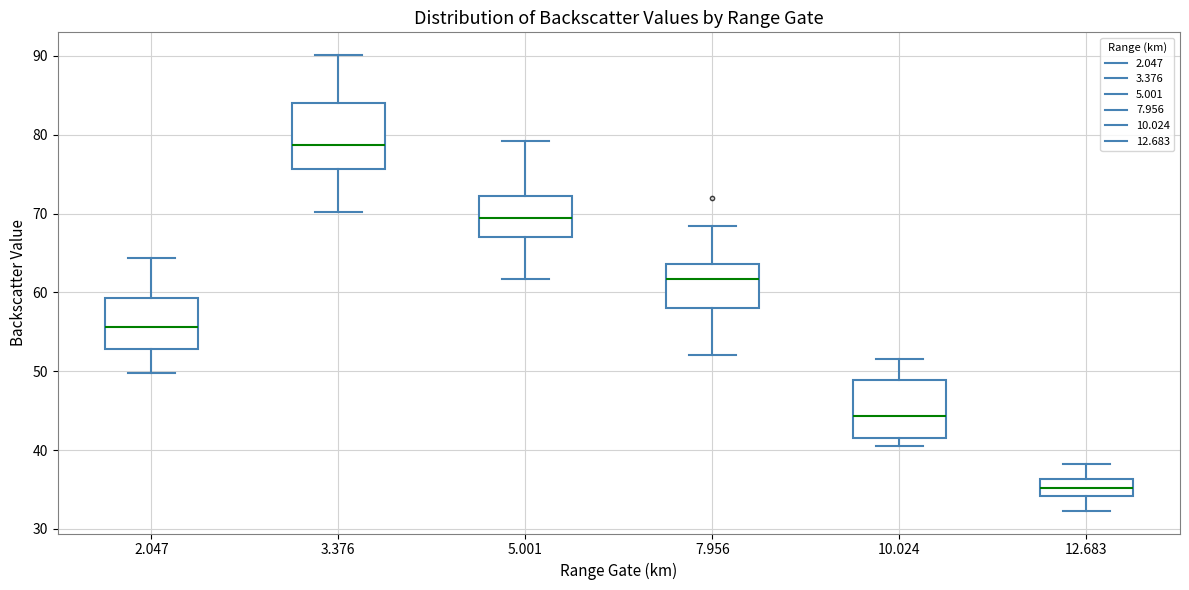

Which box's median line is the highest?

3.376